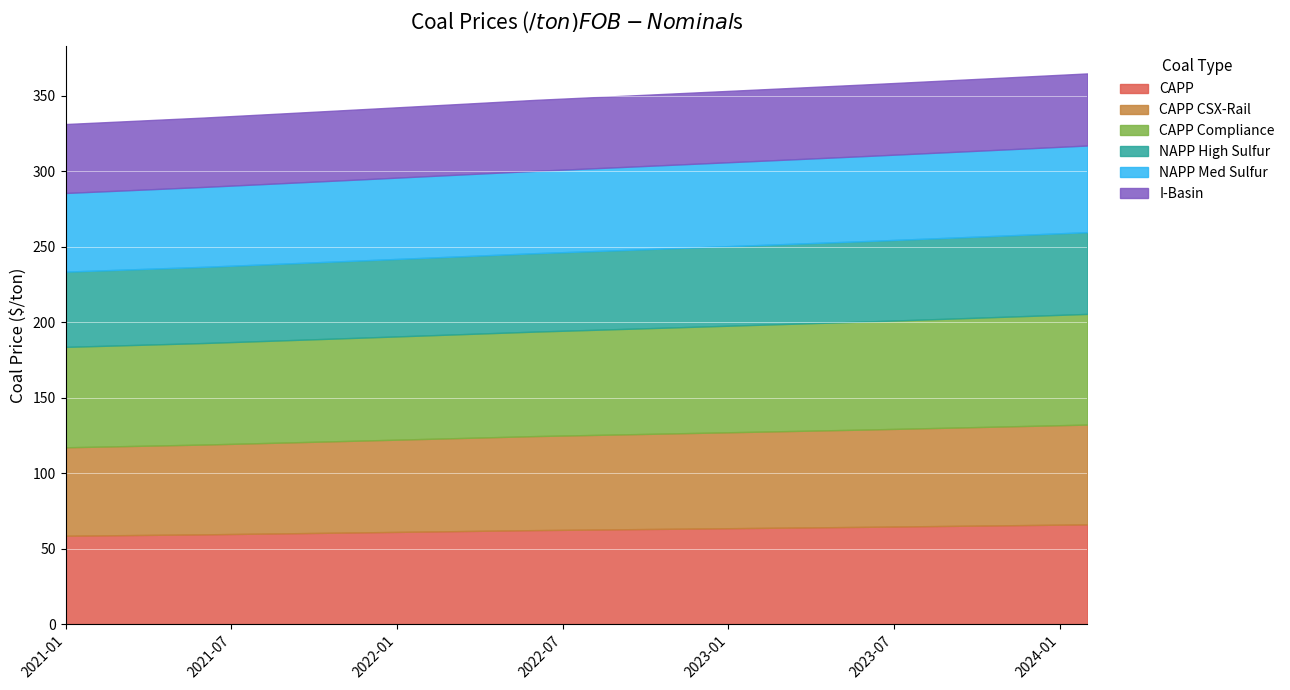

What is the smallest value displayed?

45.6